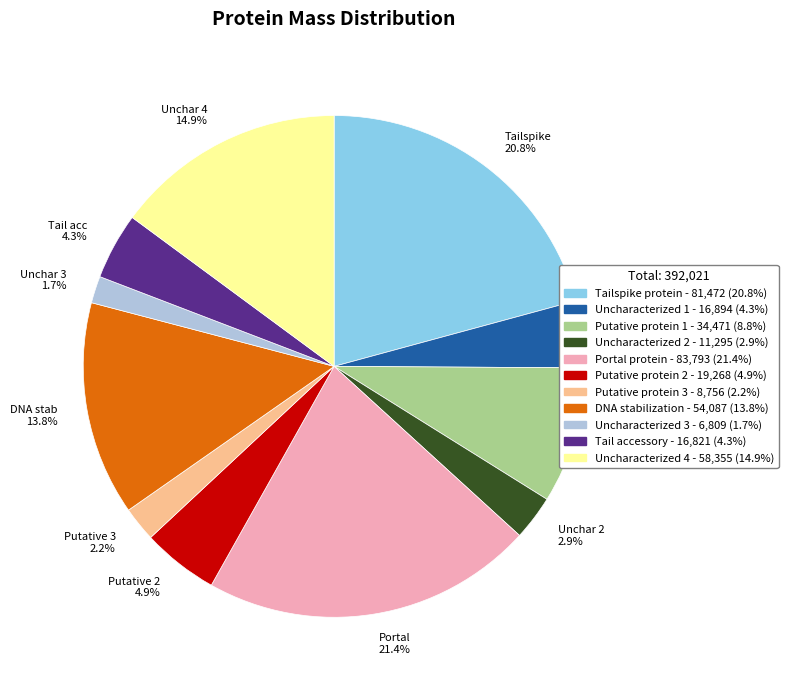

How much of the chart is everything except Portal 21.4%?

78.6%